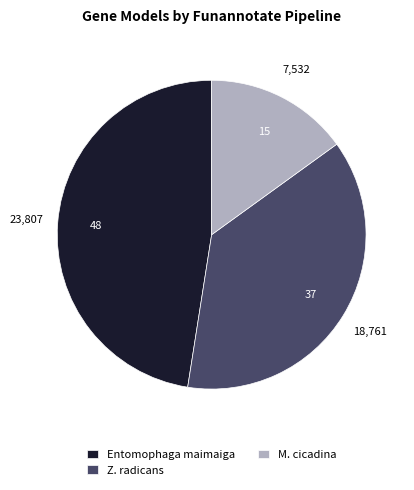

Is Entomophaga maimaiga the majority of the pie?

No